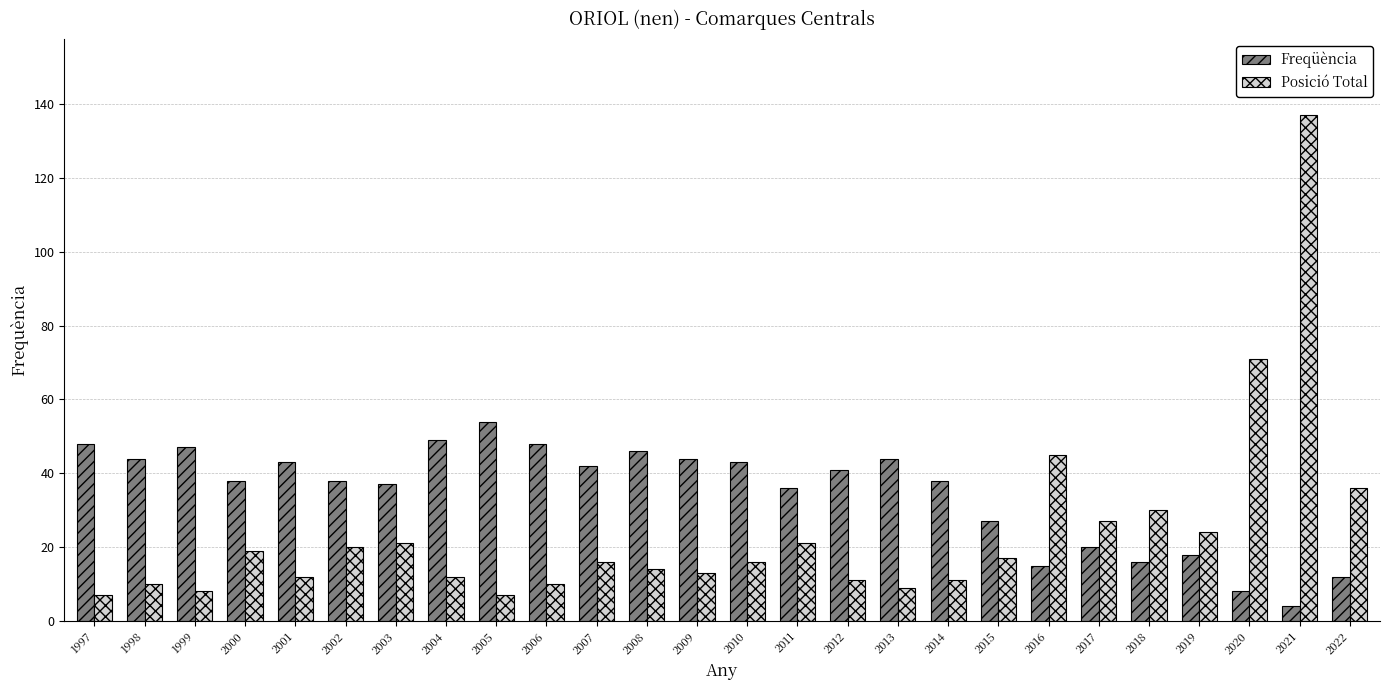

Which label corresponds to the largest value in the chart?

2021